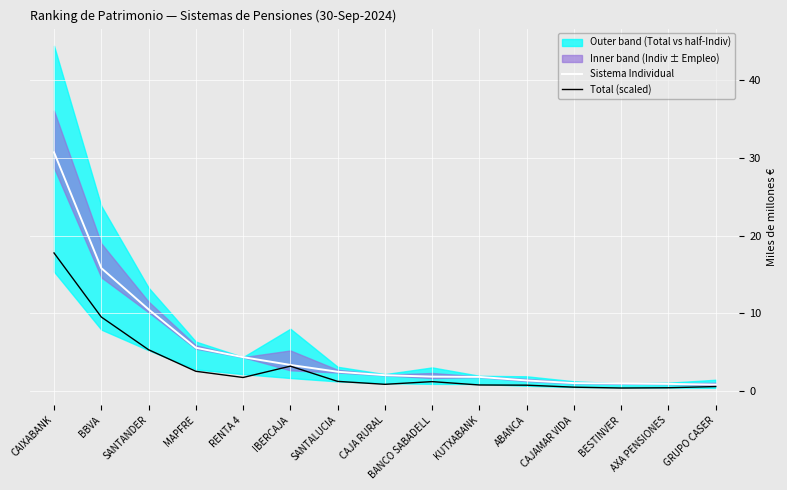

True or false: Sistema Individual and Total (scaled) cross at least once.

False